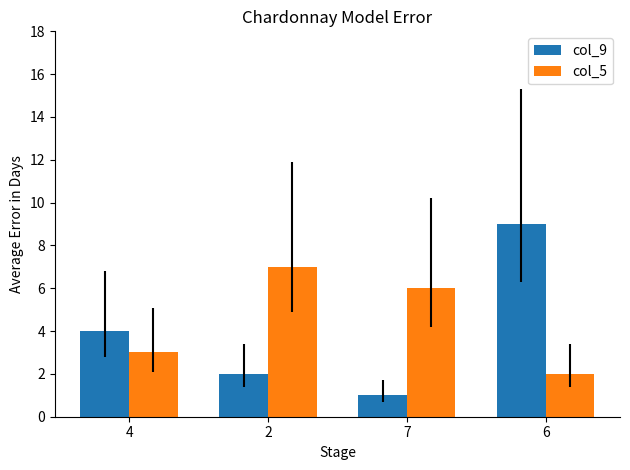

The col_5 series shows 4 at 4. True or false?

False